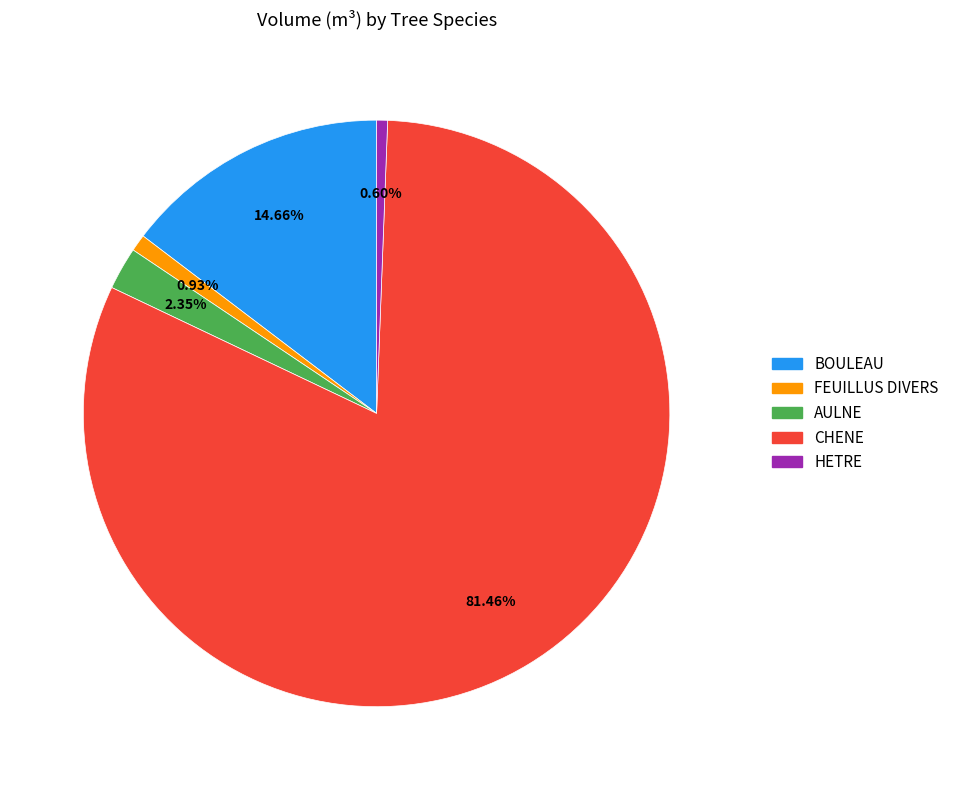

What percentage is the BOULEAU slice, to the nearest percent?

15%